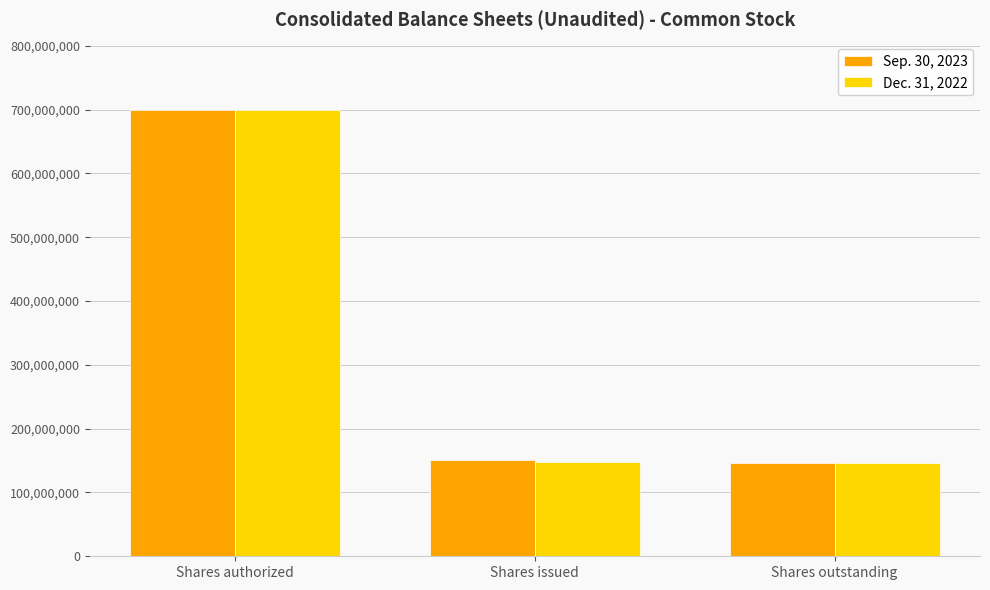

The value of Sep. 30, 2023 at Shares outstanding is 190148430. True or false?

False